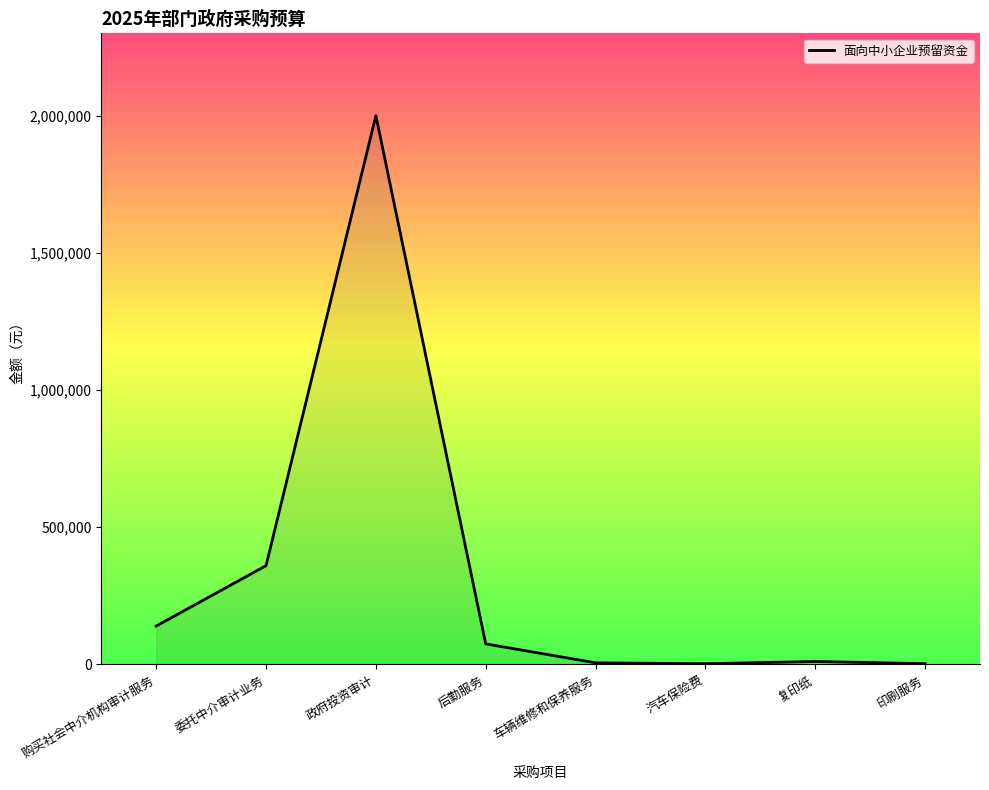

What is the maximum value shown in the chart?

2000000.0